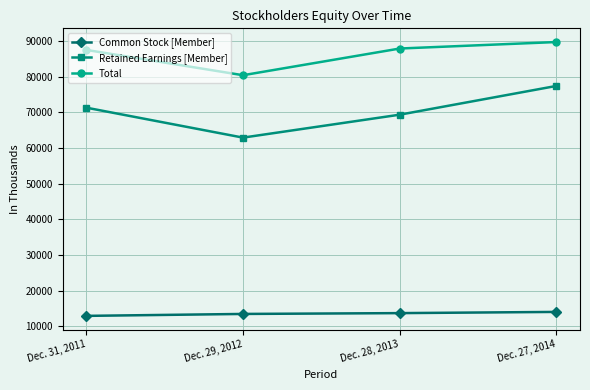

Where is the first local minimum for Retained Earnings [Member]?

Dec. 29, 2012